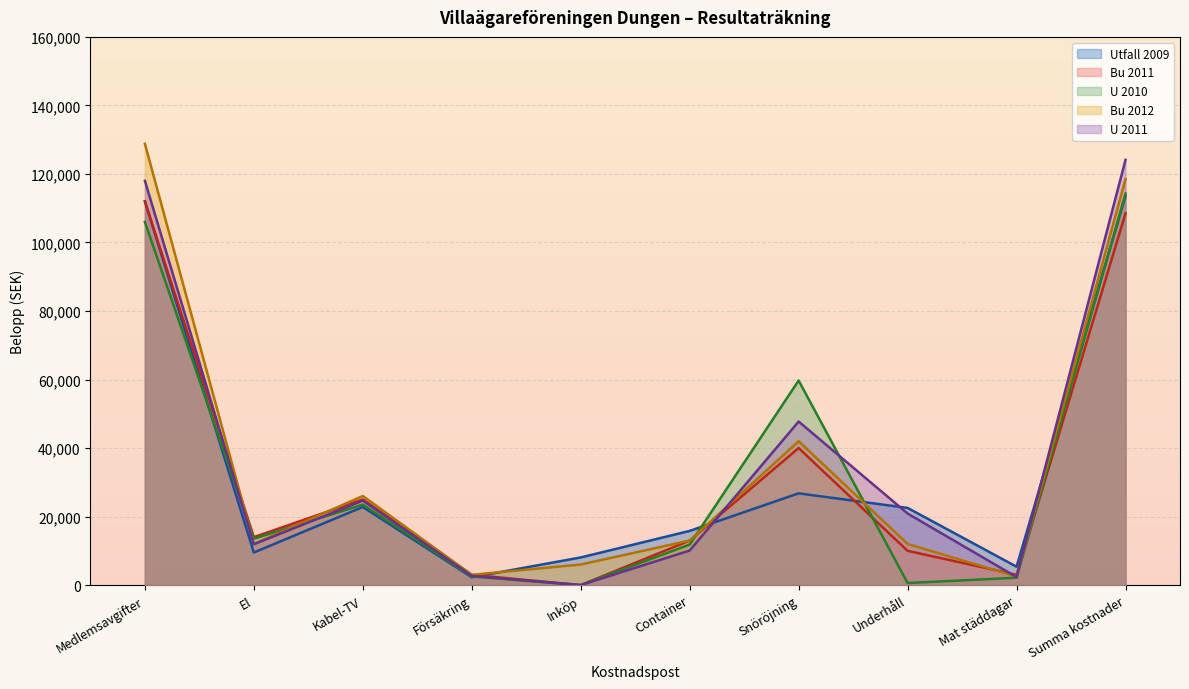

Does the chart display data point markers on the line(s)?

No